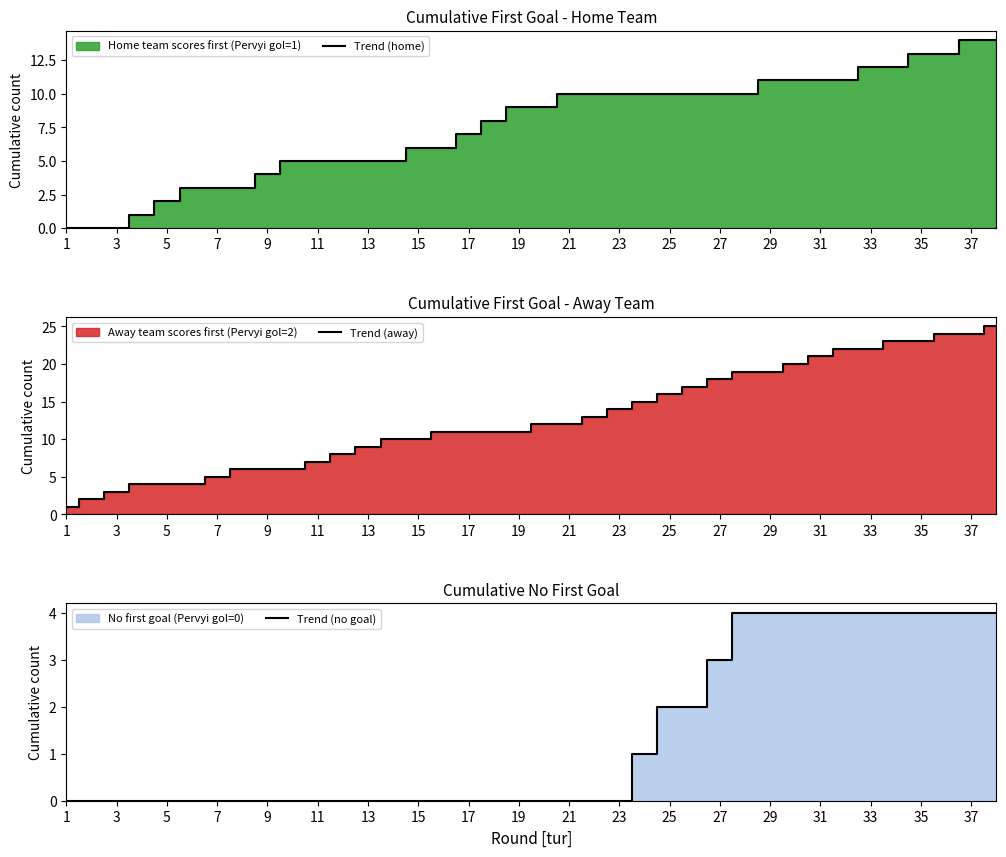

What is the difference between the maximum and minimum values in the Trend (no goal) series?

4